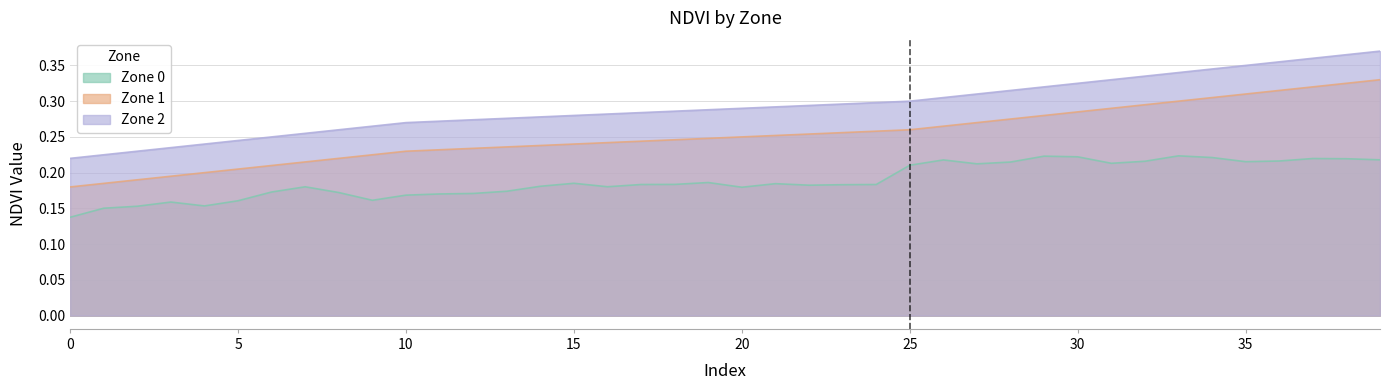

How many lines are shown in the chart?

3